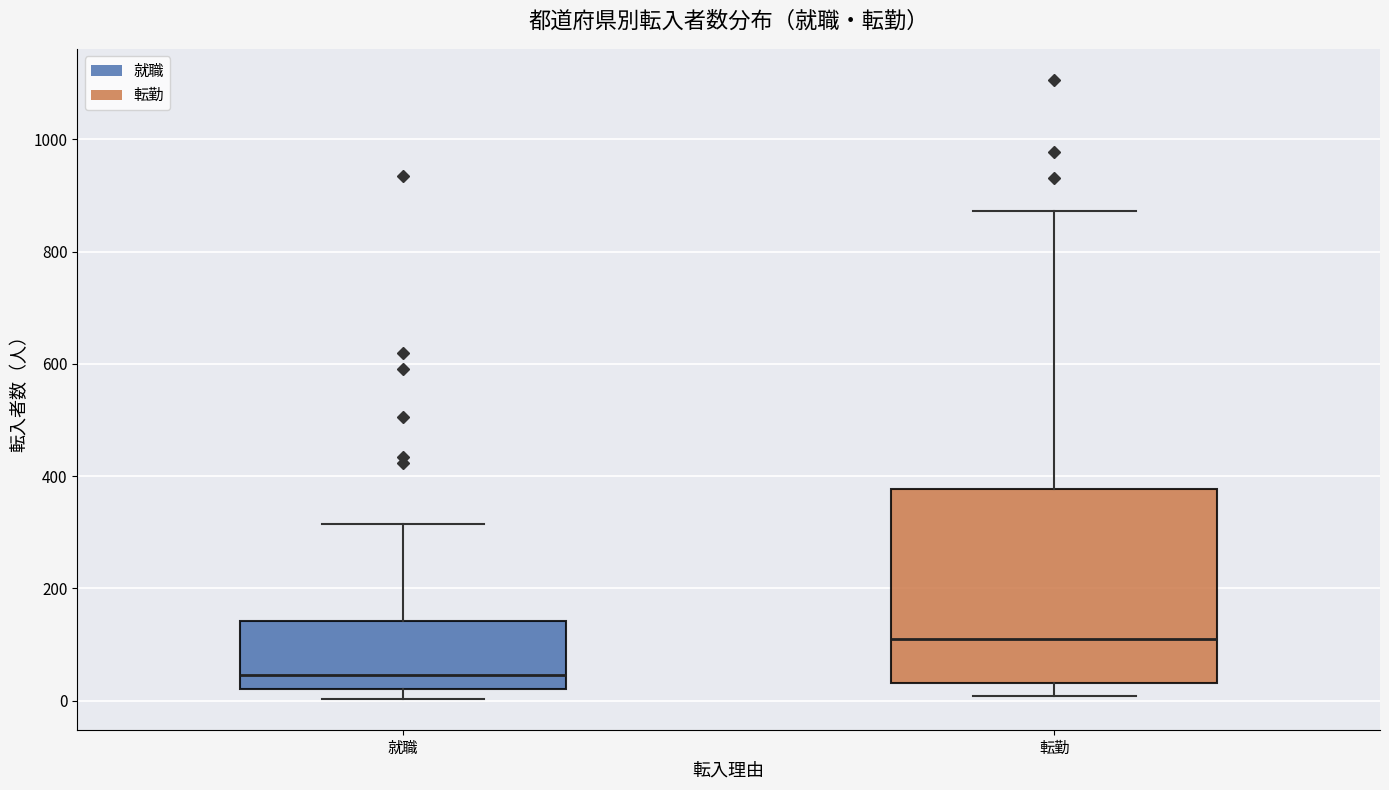

Which box's median line is the highest?

転勤